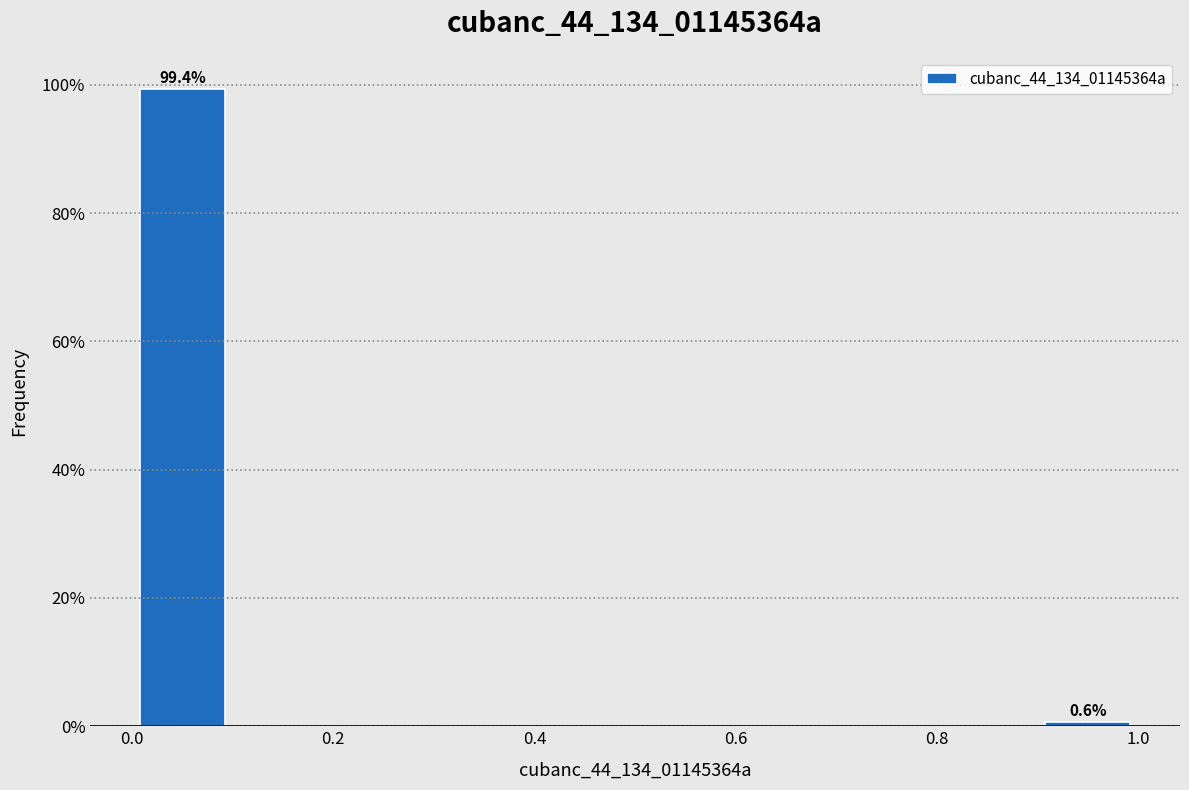

Over which range of the x-axis is the bar tallest?

0.0 to 0.1